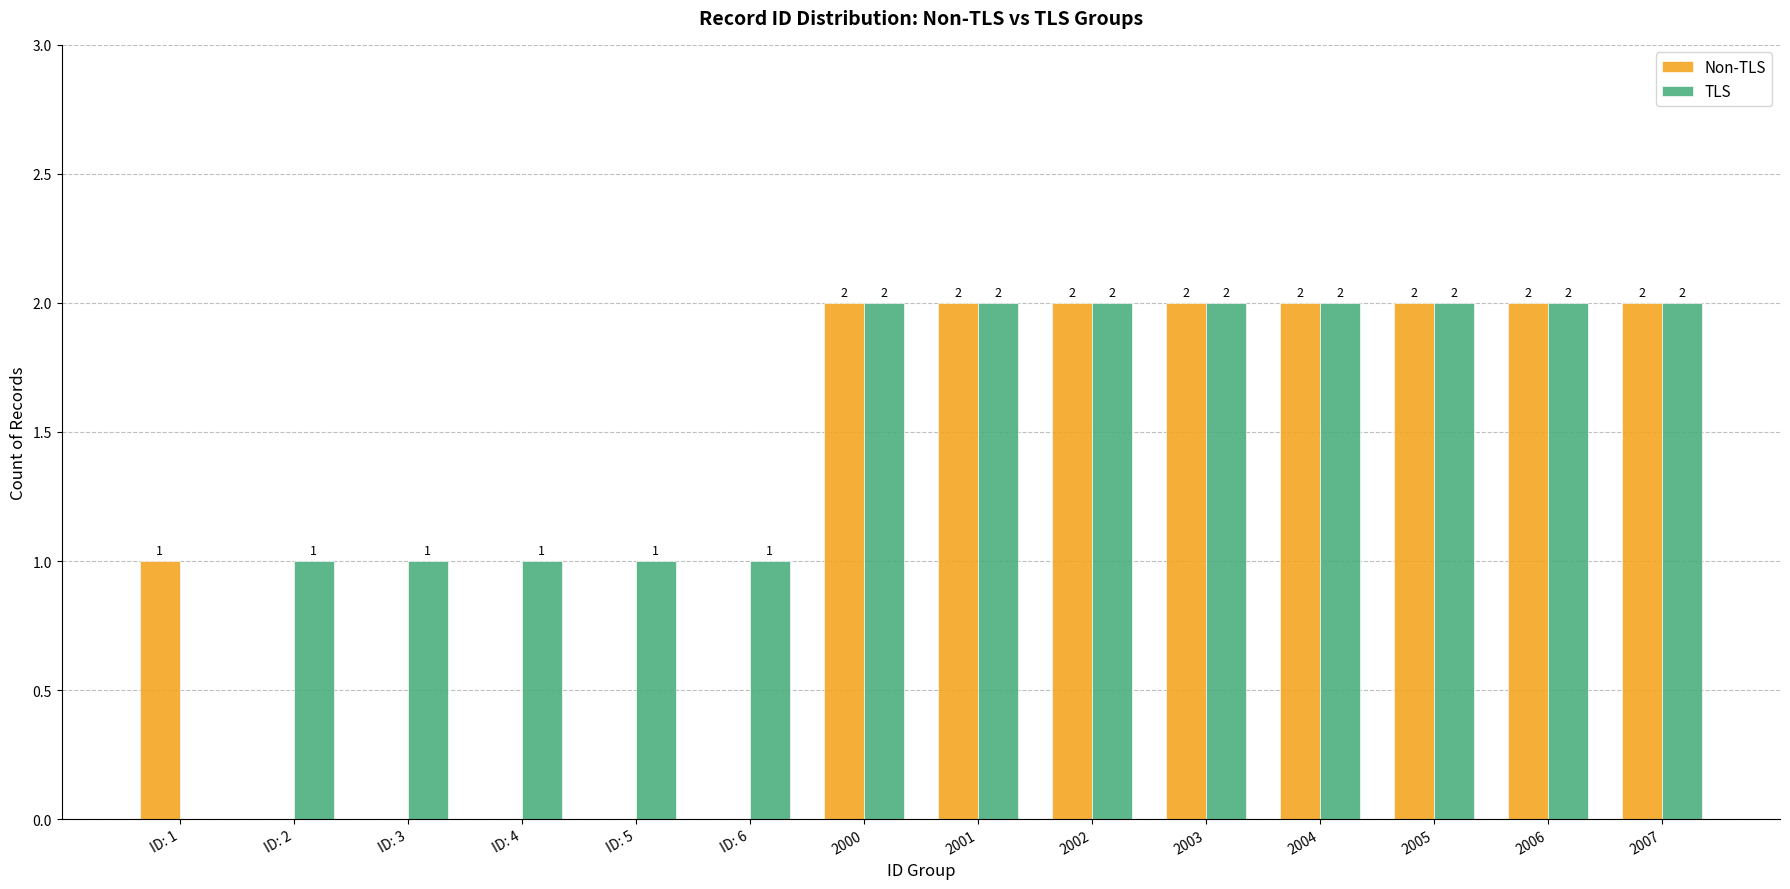

What is the sum of all Non-TLS values?

17